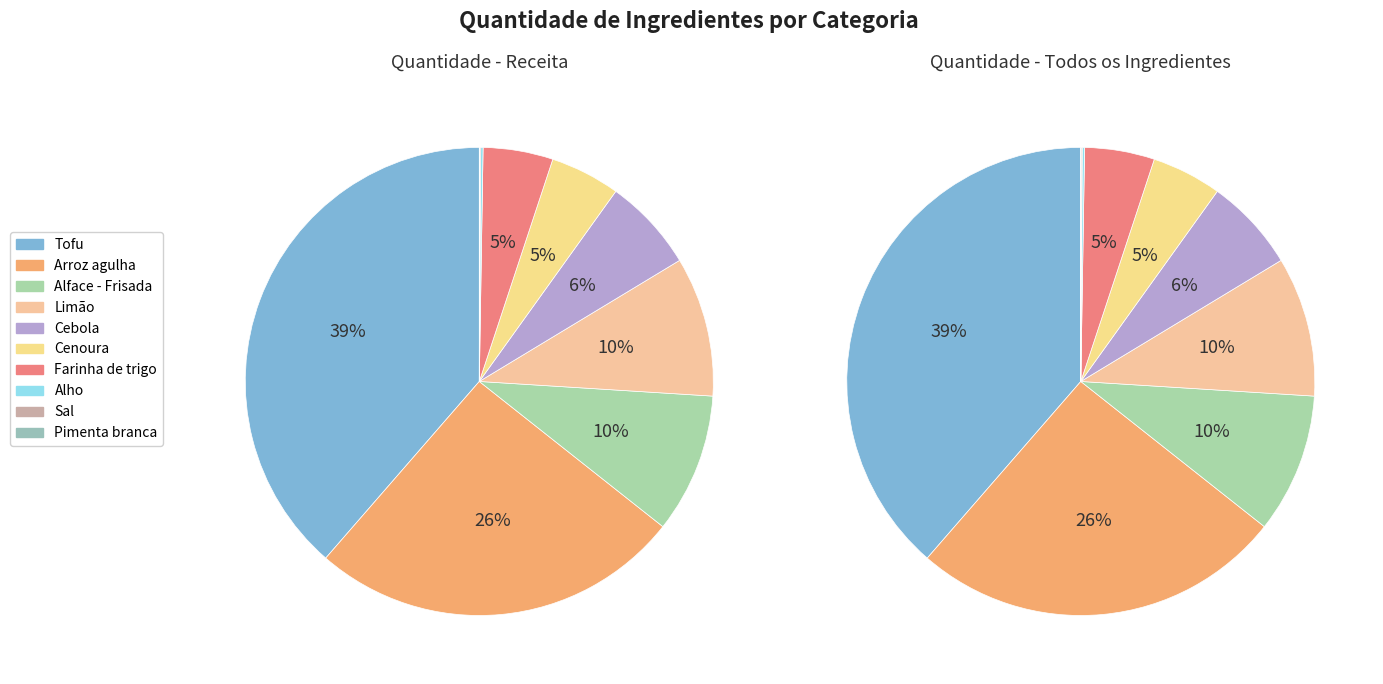

Between Sal and Cenoura, which is larger?

Cenoura